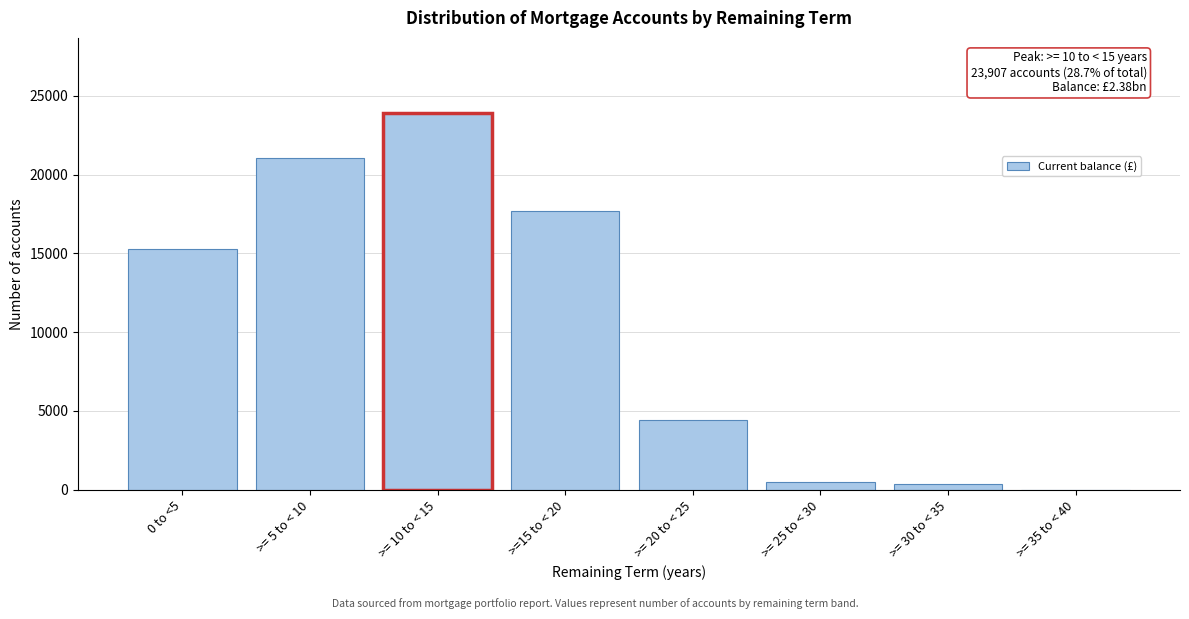

Reading left to right, extract all data points from this chart.

0 to <5=15288	>= 5 to < 10=21074	>= 10 to < 15=23907	>=15 to < 20=17727	>= 20 to < 25=4396	>= 25 to < 30=510	>= 30 to < 35=364	>= 35 to < 40=1